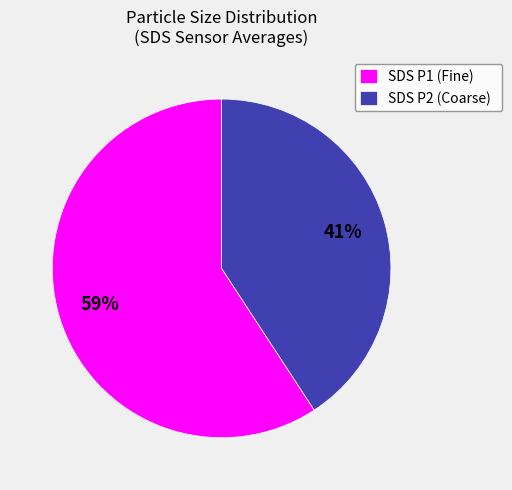

True or false: SDS P2 (Coarse) accounts for 50% of the total.

False